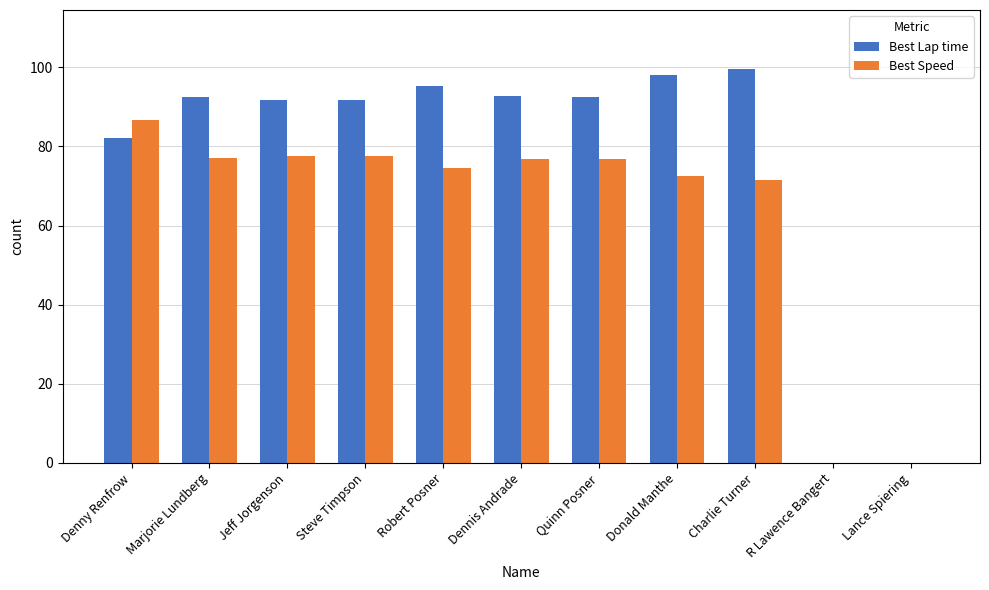

What is the sum of all Best Lap time values?

836.2